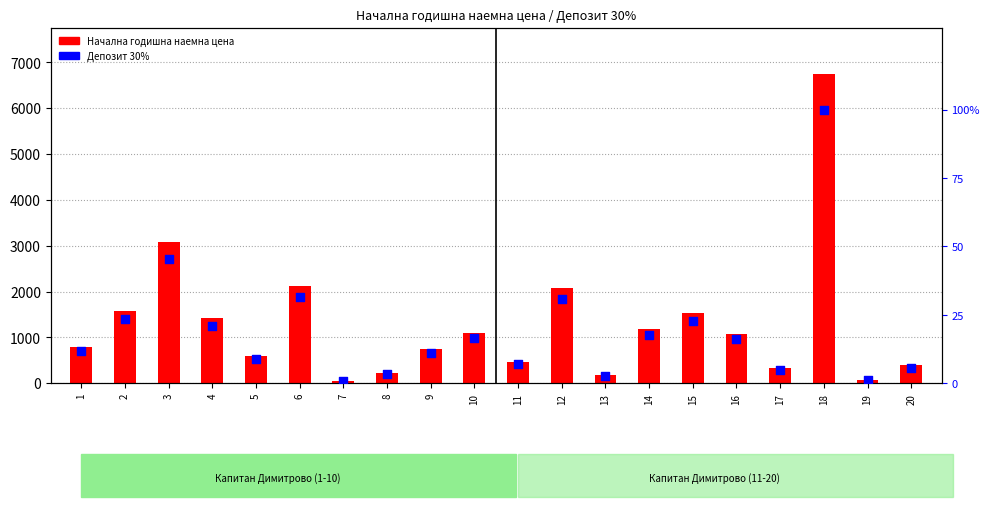

At how many categories does at least one series exceed 1514?

6